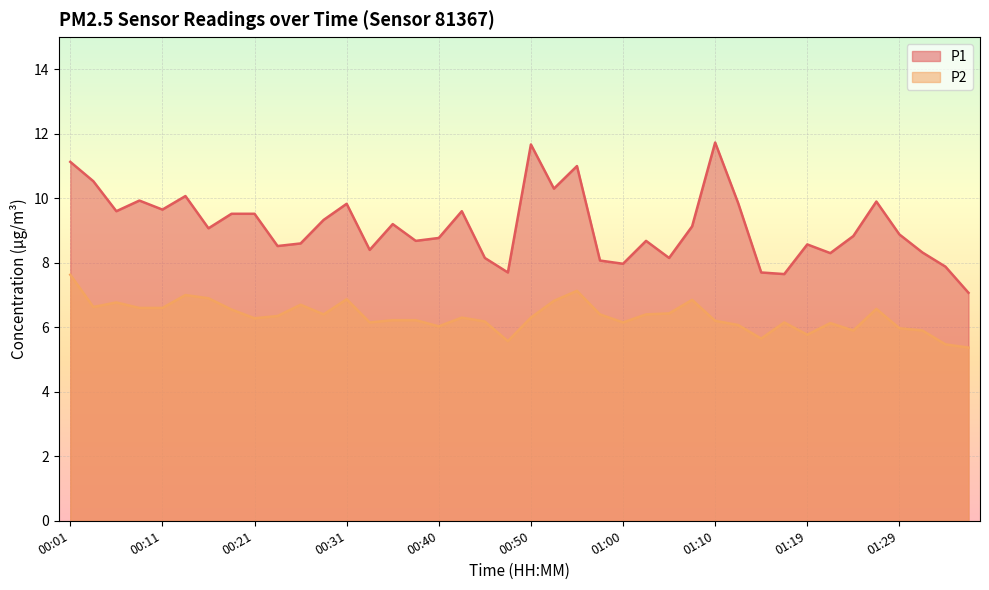

Which category has the lowest value across all series?

01:36